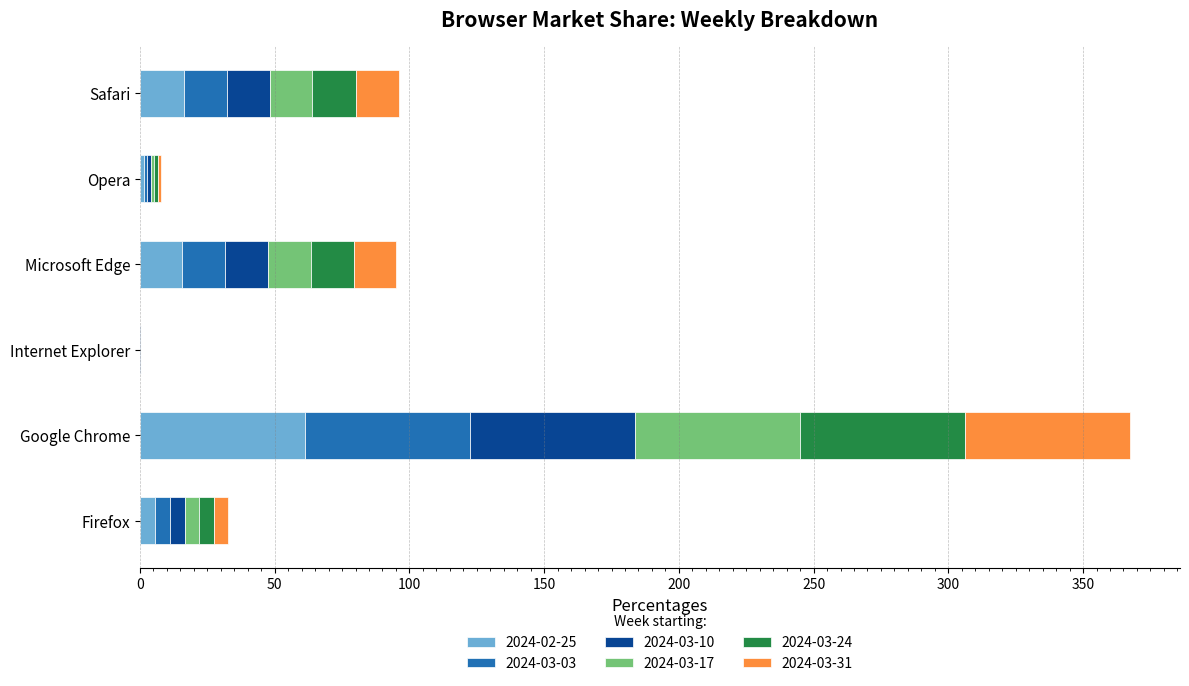

At which category is the sum across all series the highest?

Google Chrome